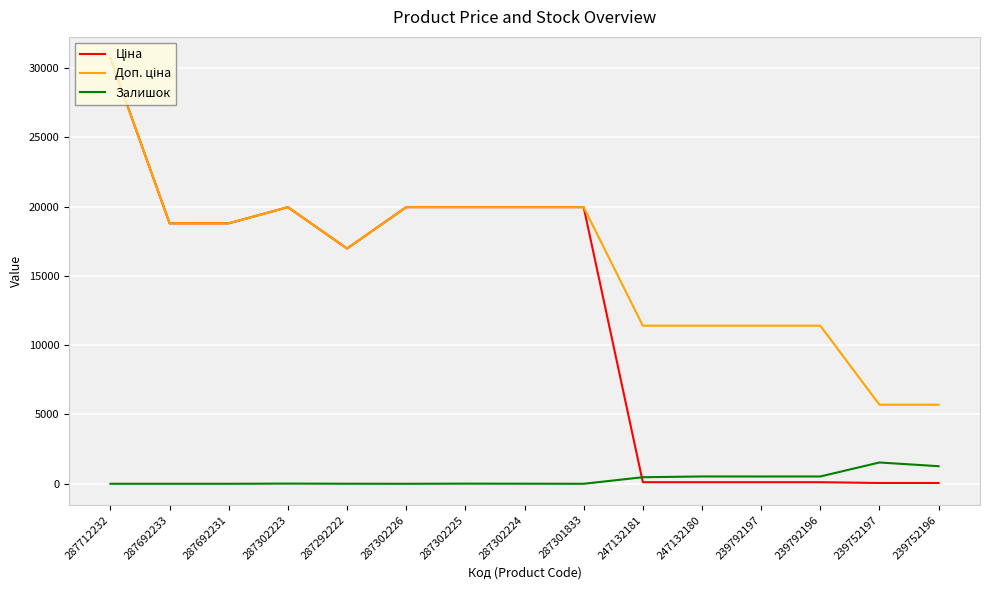

What is the spread (max minus min) of values at 287692233?

18796.8